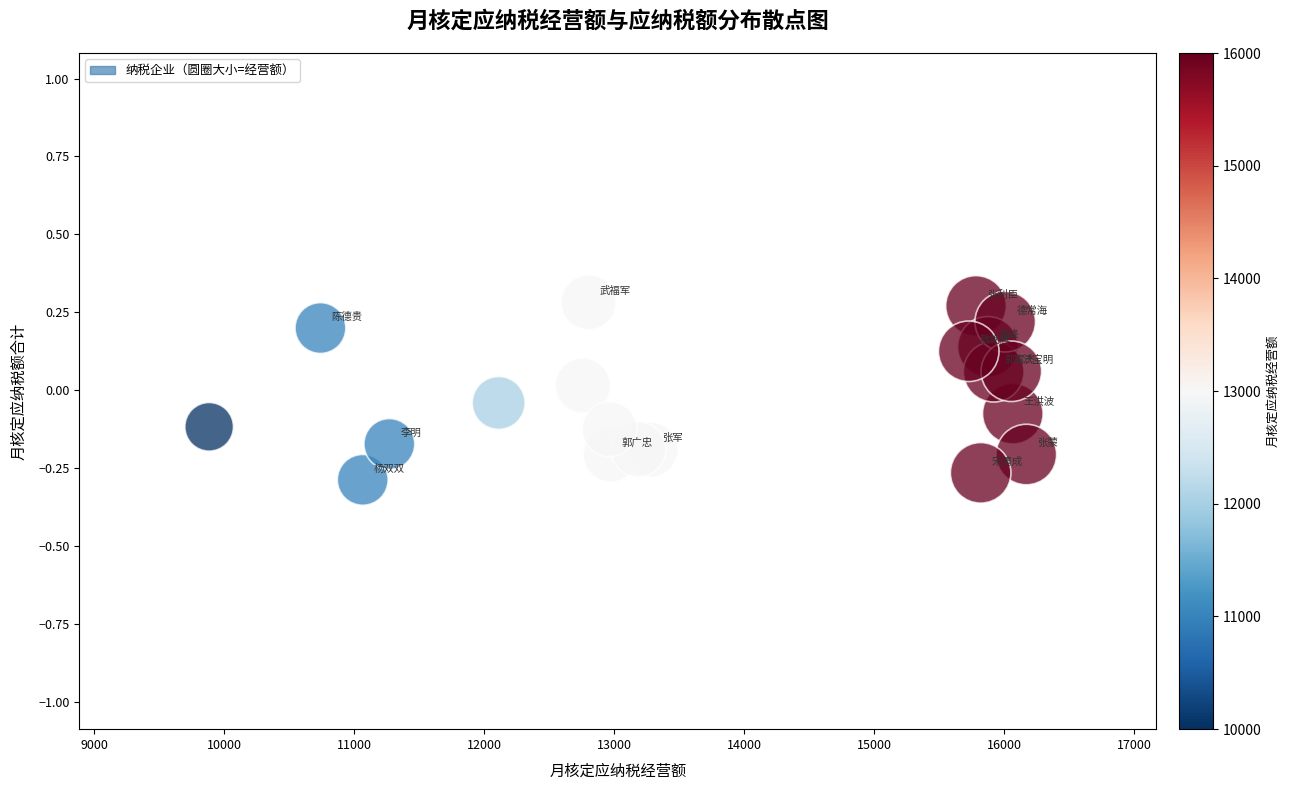

What is the range of Y values (max minus min)?

0.6